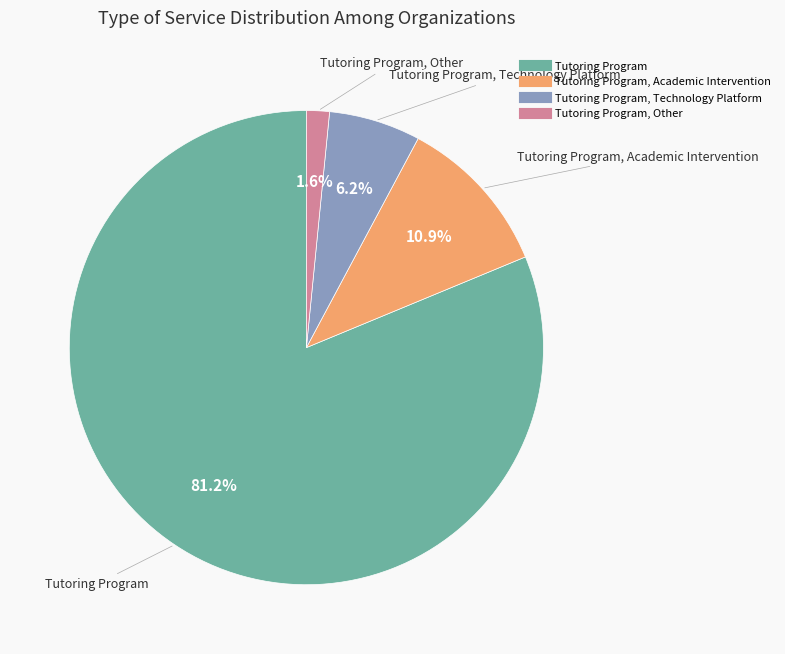

Is there a majority slice in this chart?

Yes